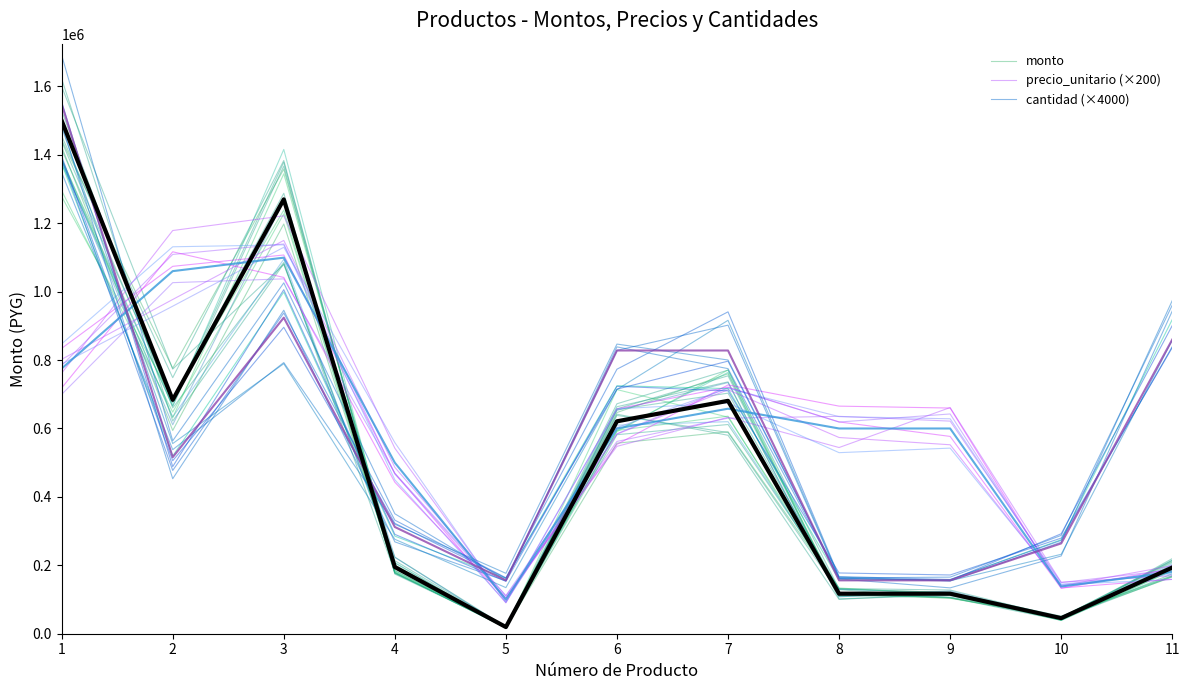

How many data points does each series have?

11